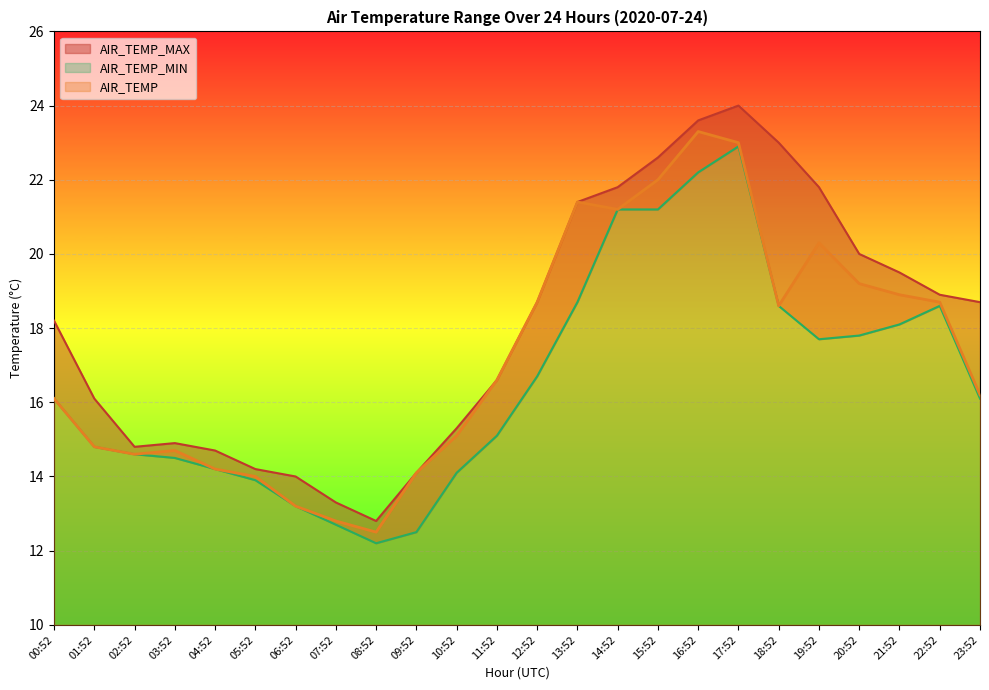

What are all the series names shown in the legend?

AIR_TEMP, AIR_TEMP_MAX, AIR_TEMP_MIN